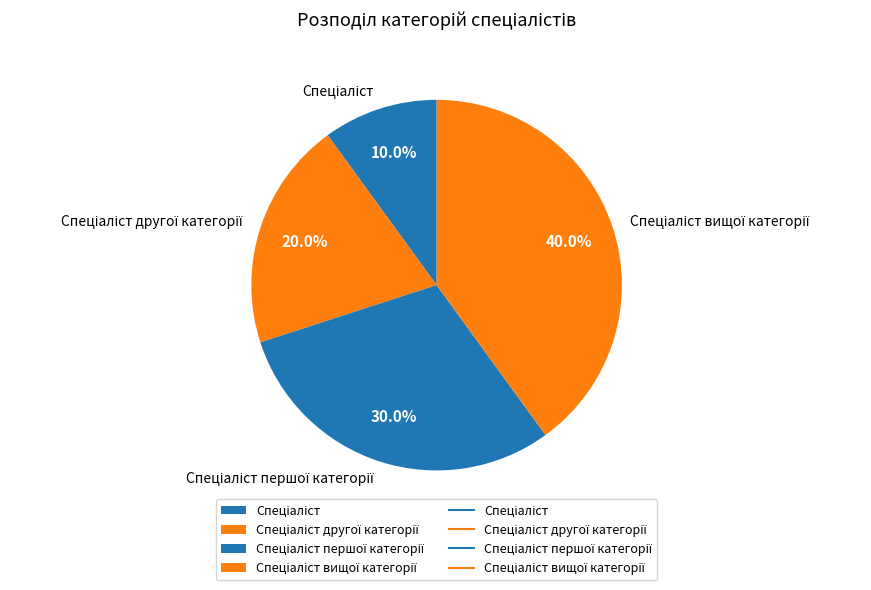

How many slices are in this pie chart?

4